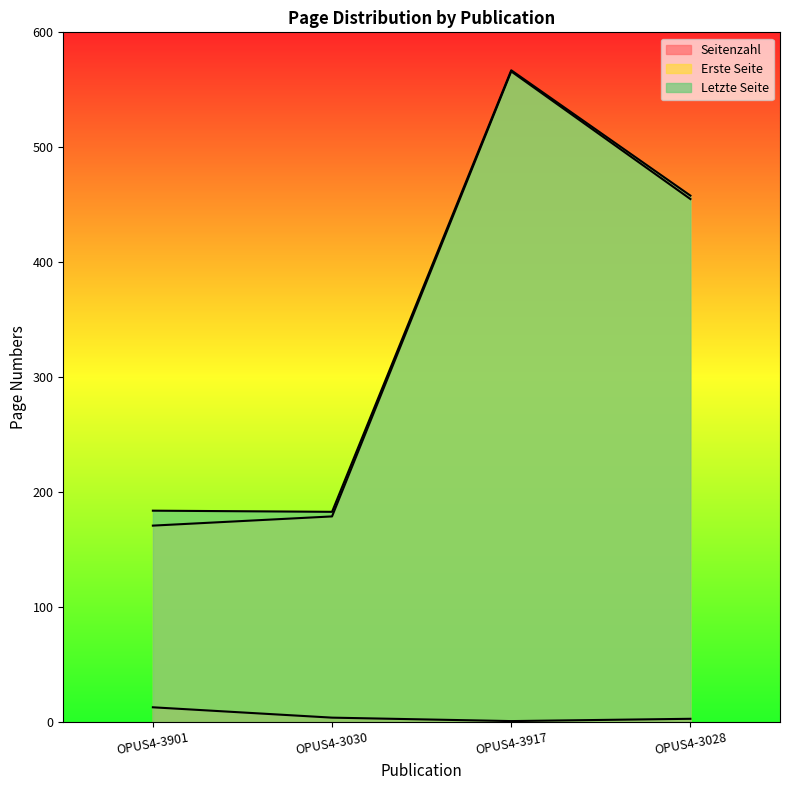

At which category does the chart reach its peak across all series?

OPUS4-3917